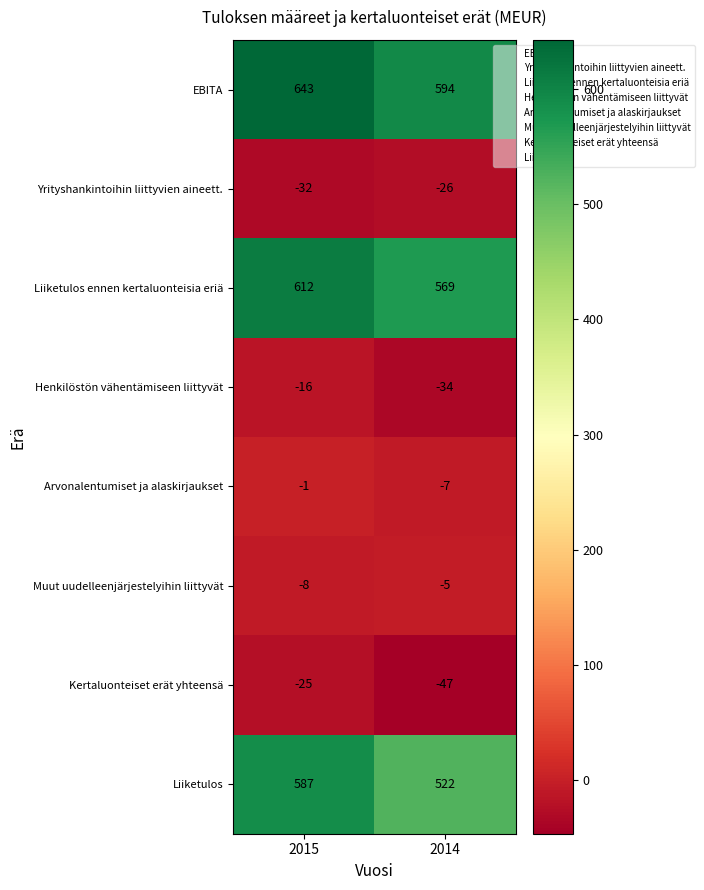

At which label is Liiketulos closest to 554?

2014